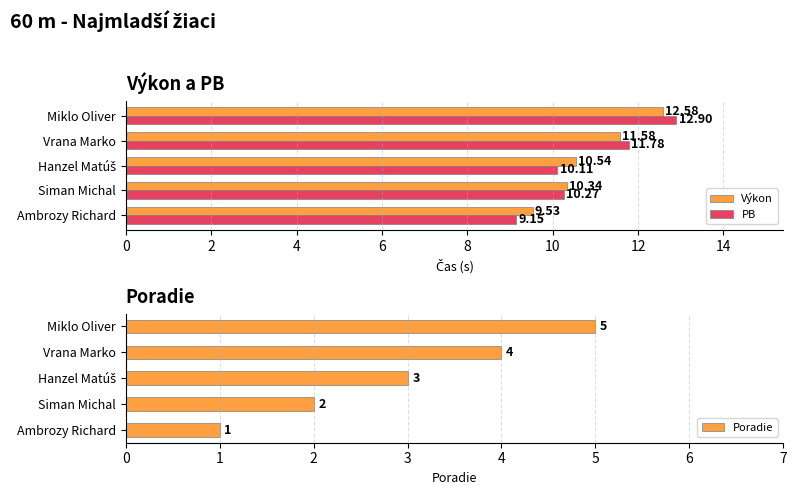

Are the bars grouped side by side (vs. stacked)?

Yes